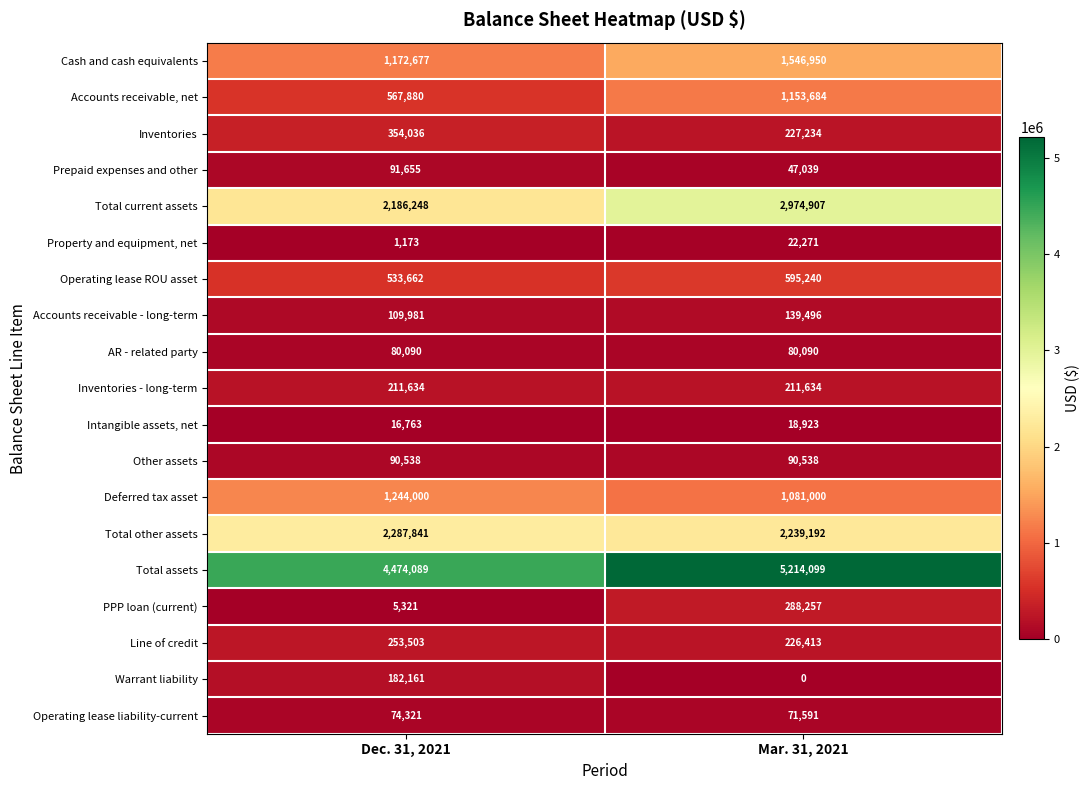

What is the difference between the Deferred tax asset values at Dec. 31, 2021 and Mar. 31, 2021?

163000